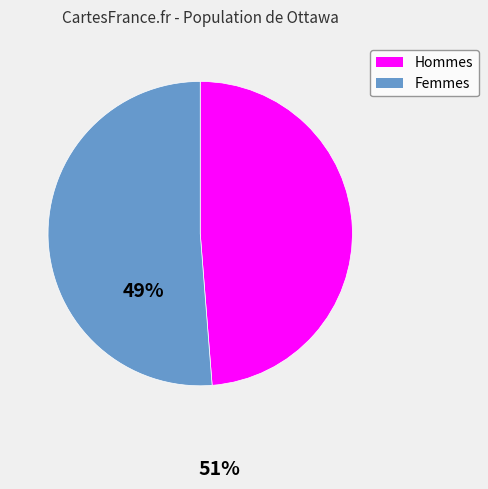

Does any single category account for the majority?

Yes